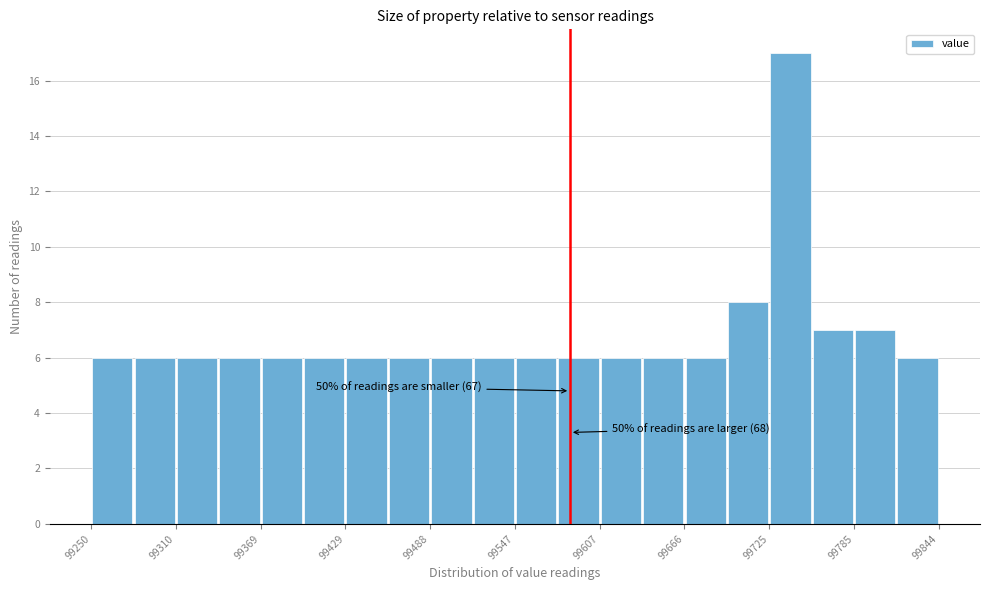

Read against the x-axis, roughly where is the centre of the tallest bar?

99740